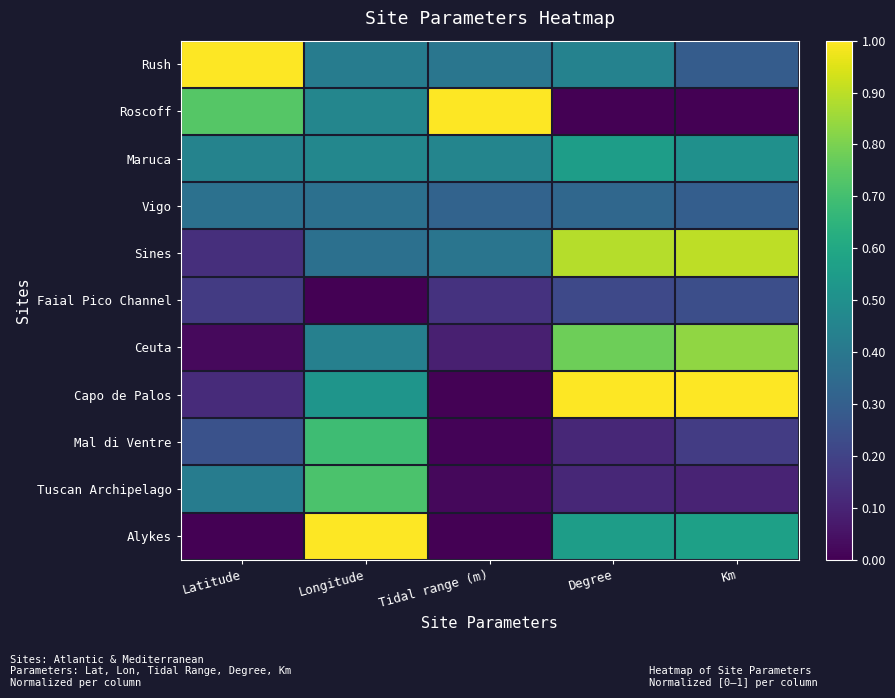

How many series are shown in this chart?

11